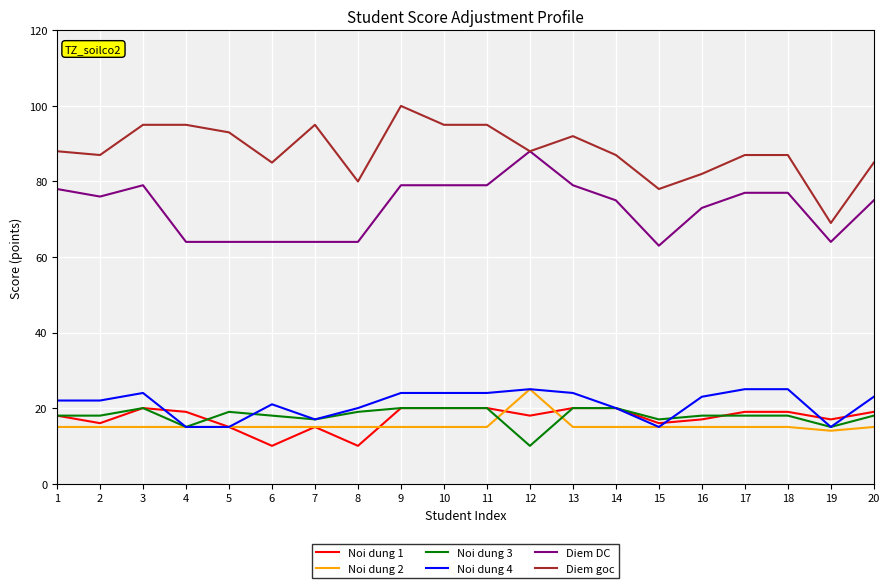

True or false: Diem goc and Noi dung 1 cross at least once.

False